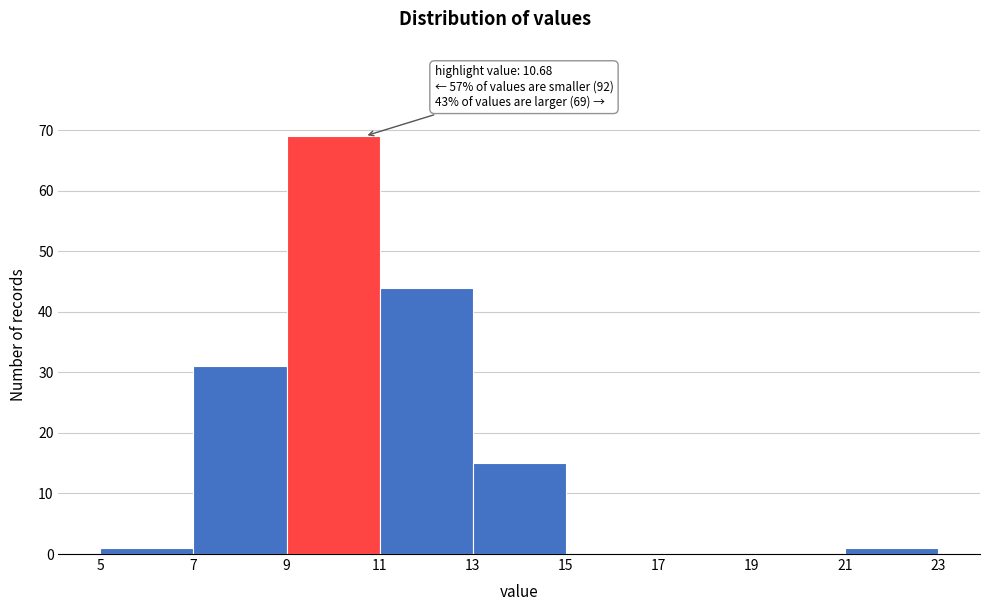

Which range on the x-axis has the tallest bar?

9 to 11